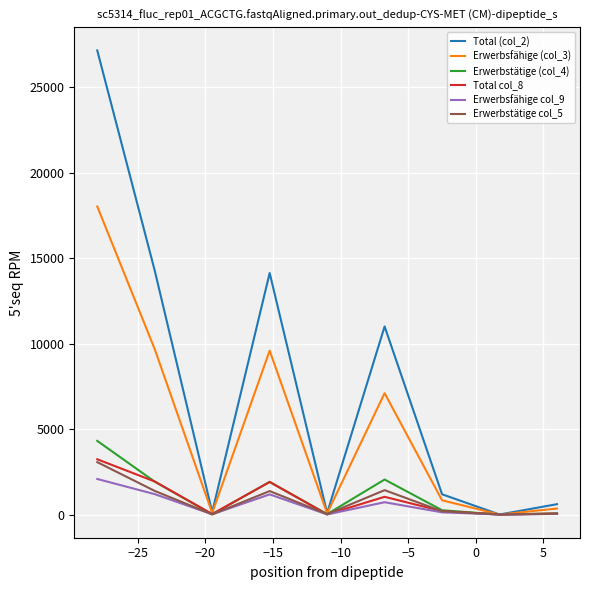

Which series has the widest spread of values?

Total (col_2)